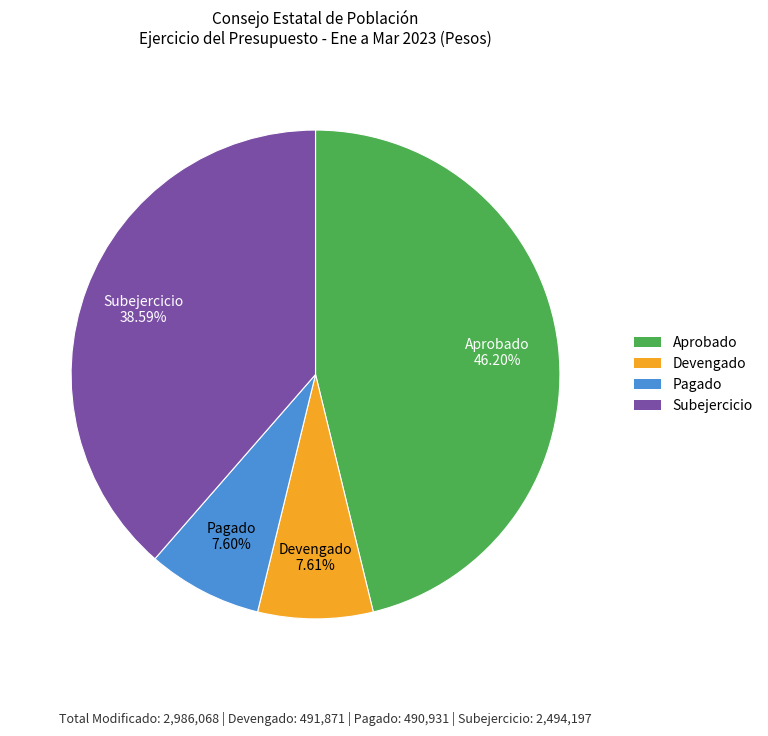

Which category has the biggest portion of the pie?

Aprobado